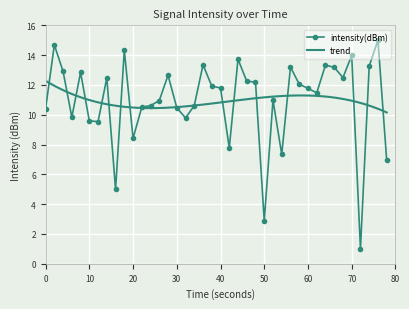

True or false: intensity(dBm) has more than 2 points higher than both neighbors.

True